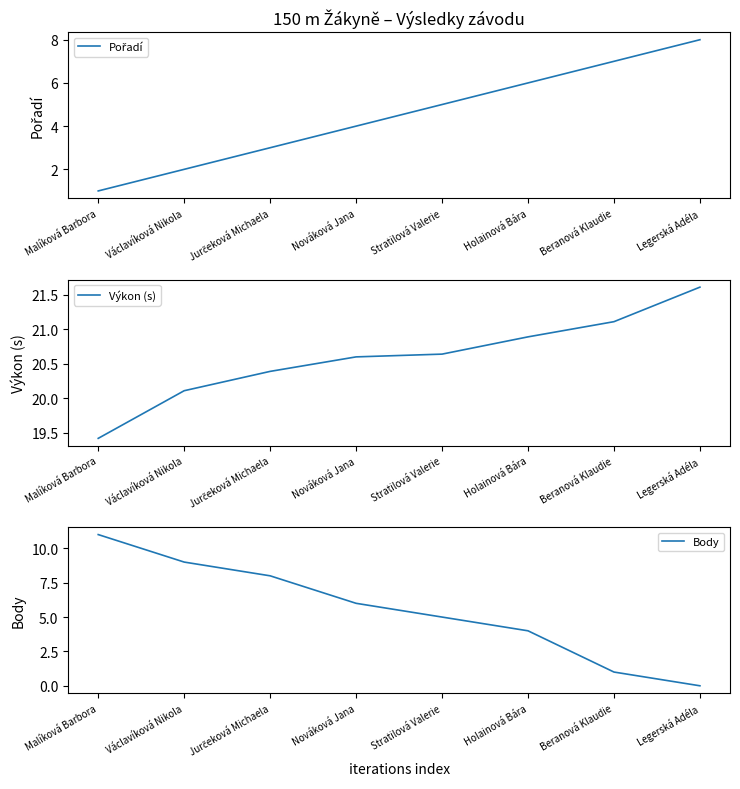

Reading left to right, transcribe all the data shown in this chart.

Pořadí: 1.0	2.0	3.0	4.0	5.0	6.0	7.0	8.0
Výkon (s): 19.4	20.1	20.4	20.6	20.6	20.9	21.1	21.6
Body: 11.0	9.0	8.0	6.0	5.0	4.0	1.0	0.0